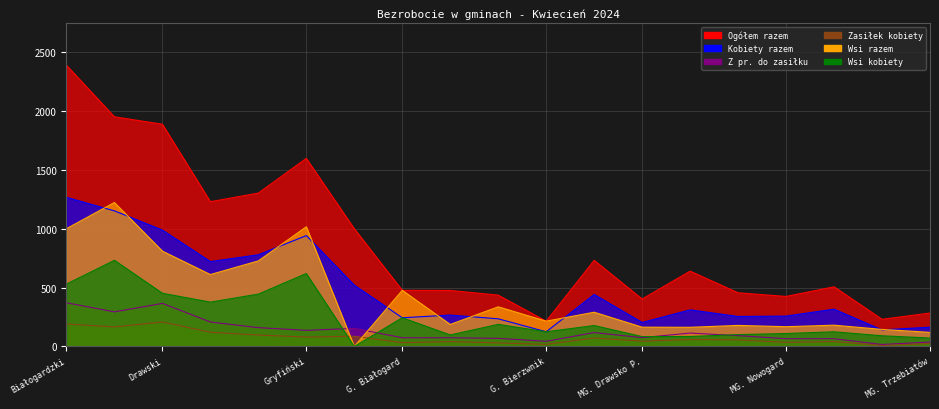

Reading left to right, list all the values displayed in this chart.

Ogółem razem: 2389	1951	1888	1230	1303	1598	1000	477	476	436	215	732	403	640	456	425	507	231	284
Kobiety razem: 1267	1152	989	721	779	942	521	244	267	235	125	442	204	311	255	258	317	141	164
Z pr. do zasiłku: 371	294	366	208	160	137	154	74	74	69	44	118	75	114	92	66	66	17	38
Zasiłek kobiety: 191	166	208	121	97	80	87	32	42	30	18	72	45	59	56	35	42	8	25
Wsi razem: 1001	1223	810	611	727	1017	0	477	187	337	215	291	164	163	179	168	181	145	120
Wsi kobiety: 530	732	452	377	445	620	0	244	98	188	125	178	84	85	101	110	125	91	72